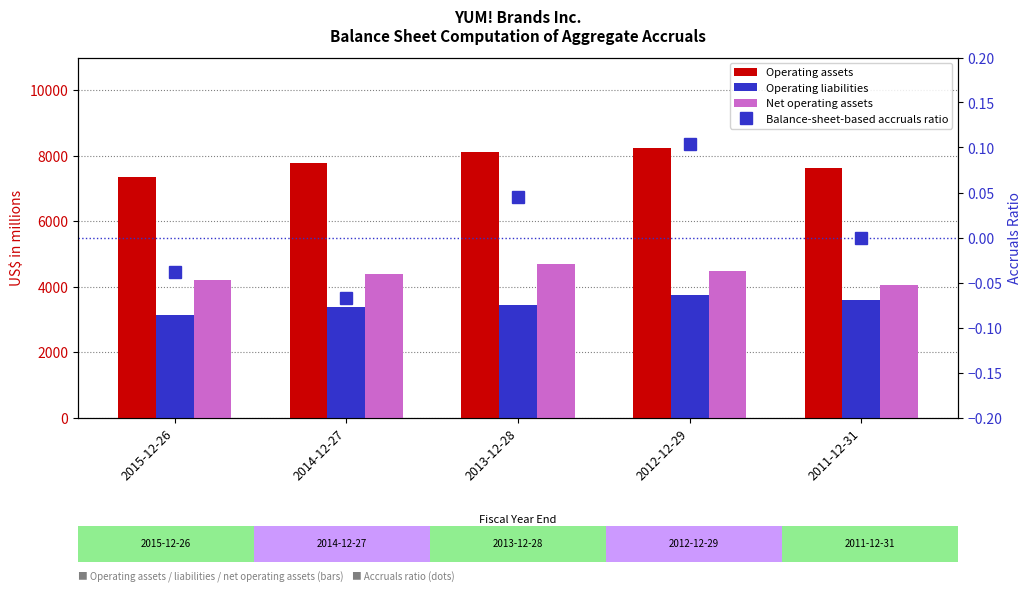

List the series in order of their peak value, highest first.

Operating assets, Net operating assets, Operating liabilities, Balance-sheet-based accruals ratio